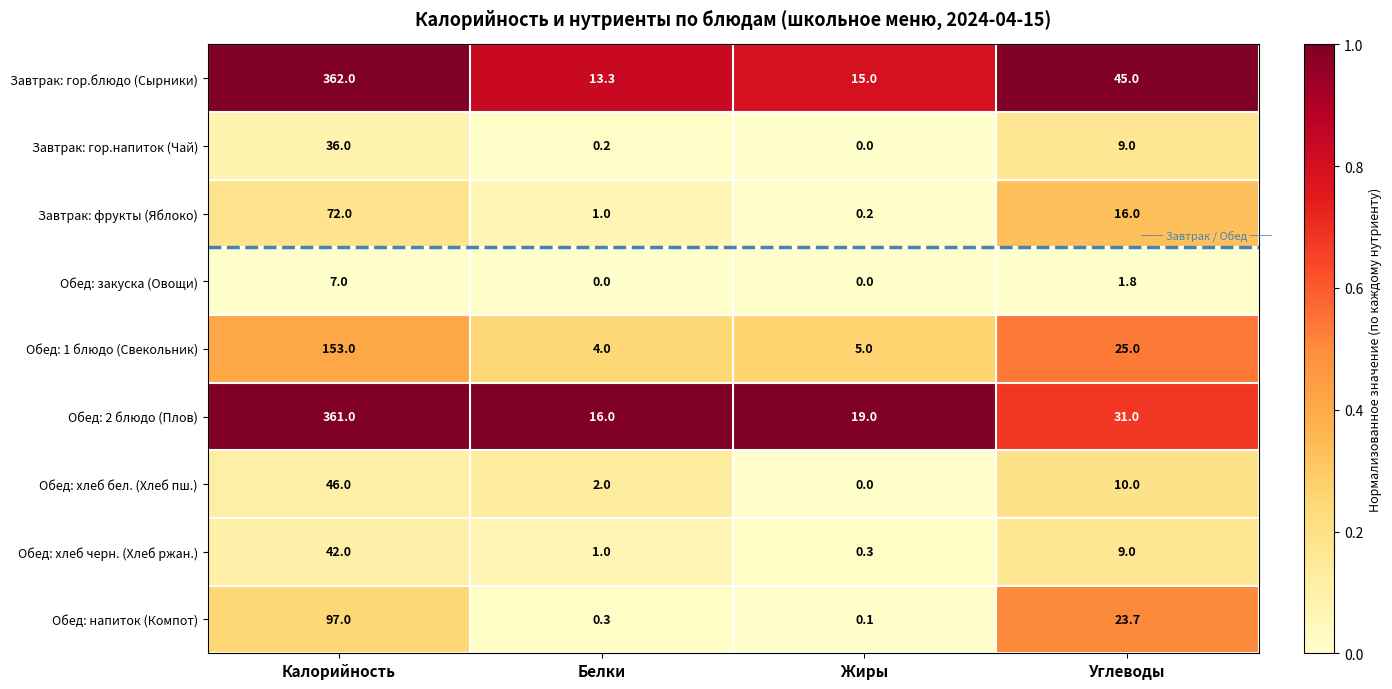

Which series has the largest total across all categories?

Завтрак: гор.блюдо (Сырники)